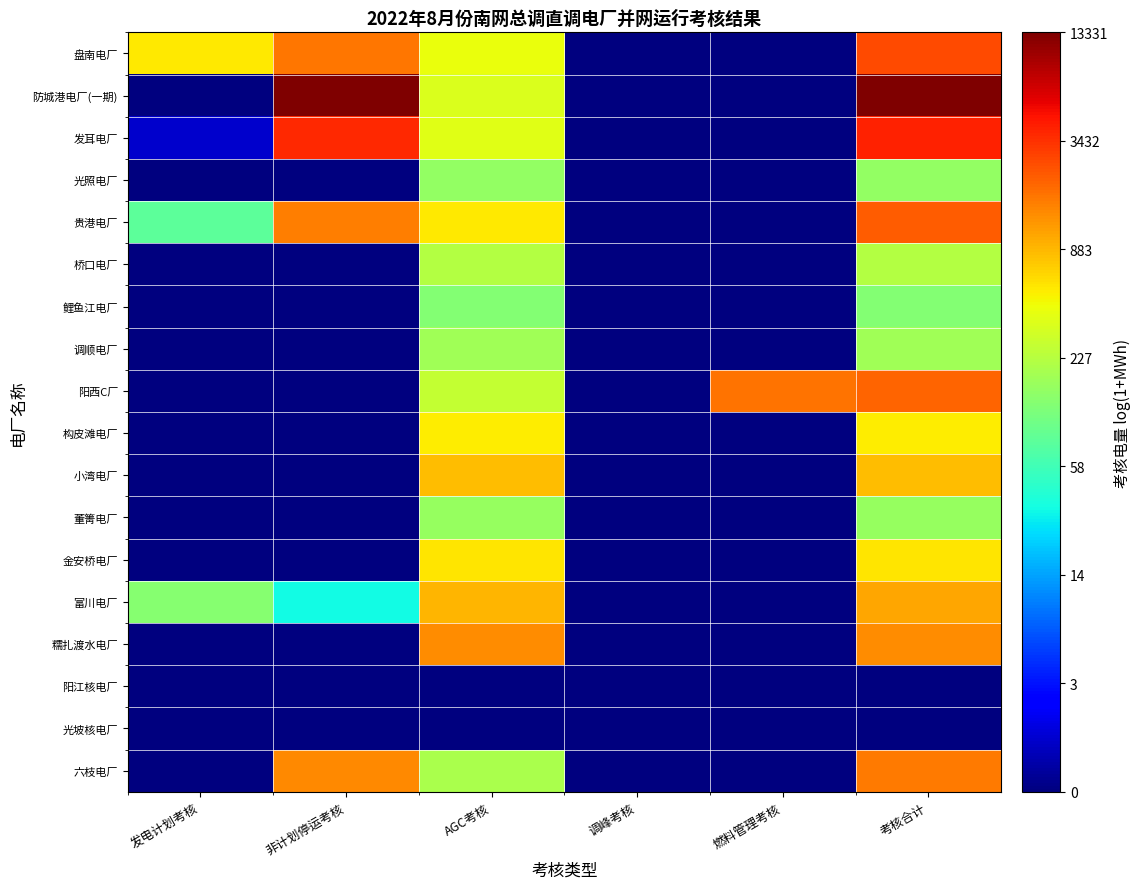

What is the difference between the highest and lowest values at 考核合计?

9.5